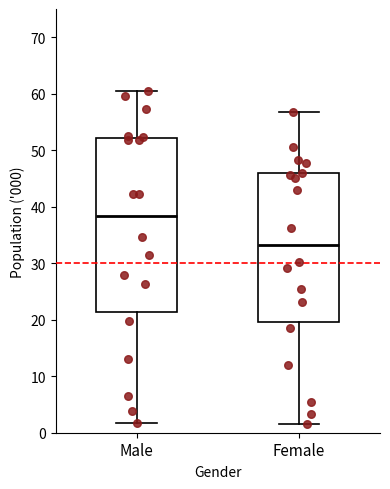

Reading left to right, transcribe this box plot: for each box, give where its median line is, the range the box spans, and where its two whiskers end, as read against the y-axis. The values are not printed on the chart, so give them approximately, as read against the axis.

Male: median 38, box 21 to 52, whiskers 2 to 61
Female: median 33, box 20 to 46, whiskers 2 to 57